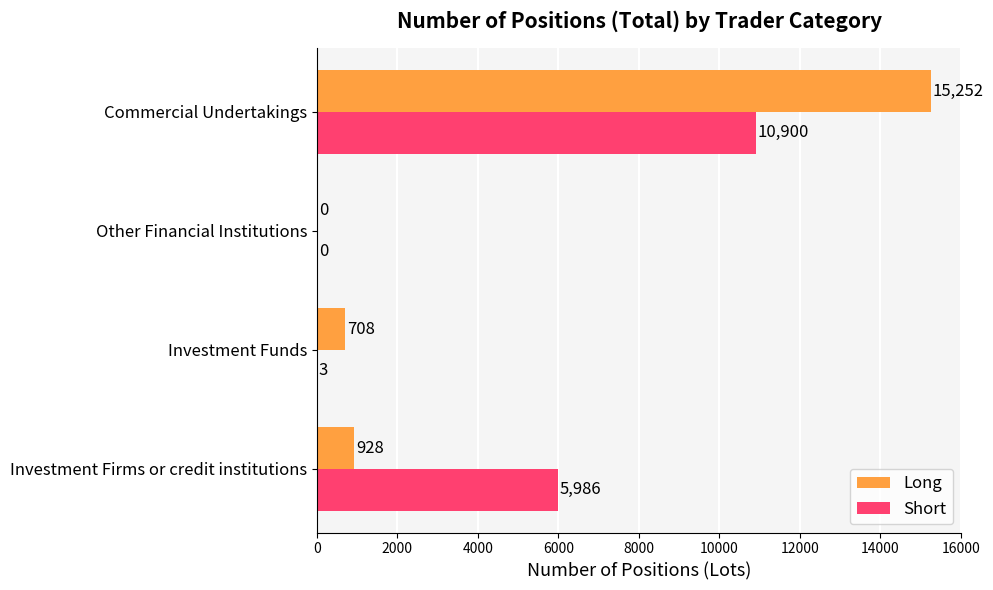

How many values in Short are above zero?

3